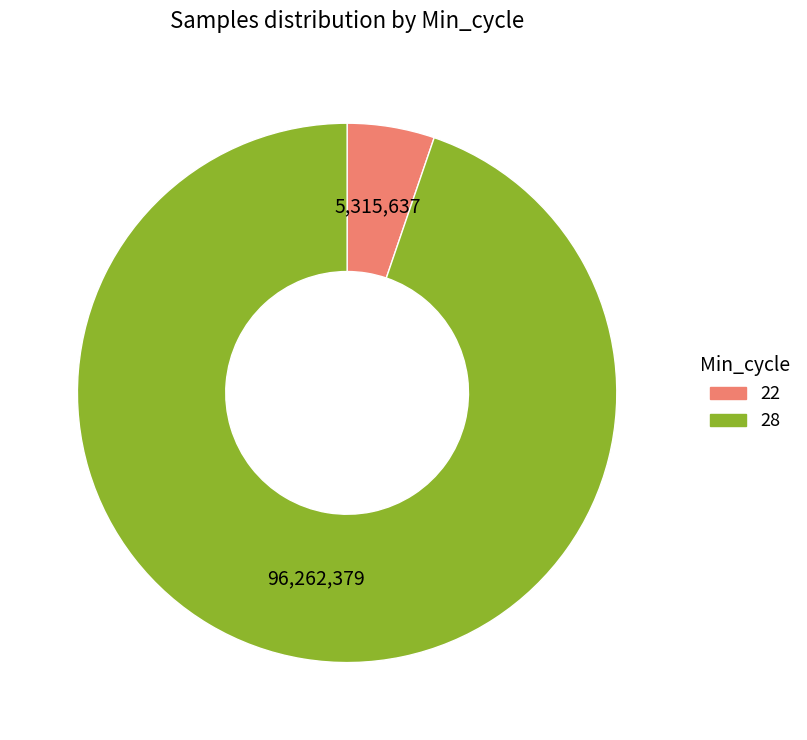

Is there any slice that represents more than half of the pie?

Yes